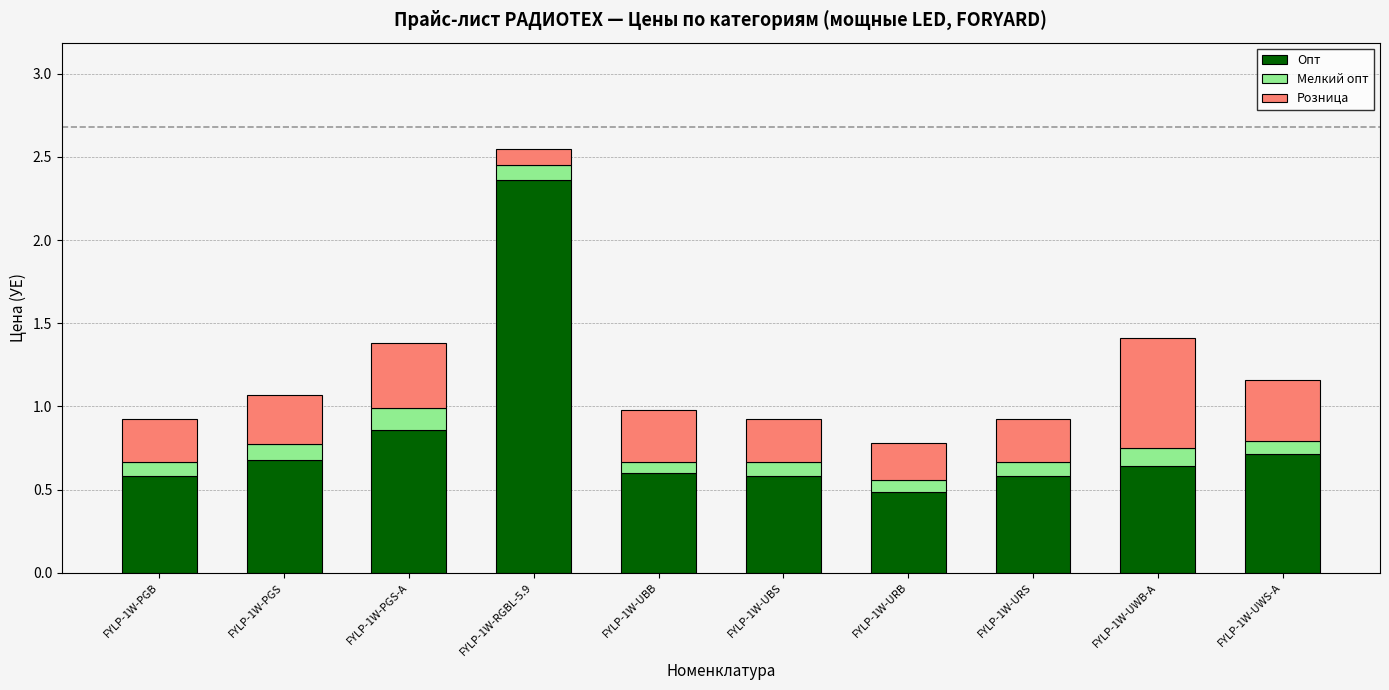

At which label is Опт closest to 1?

FYLP-1W-PGS-A